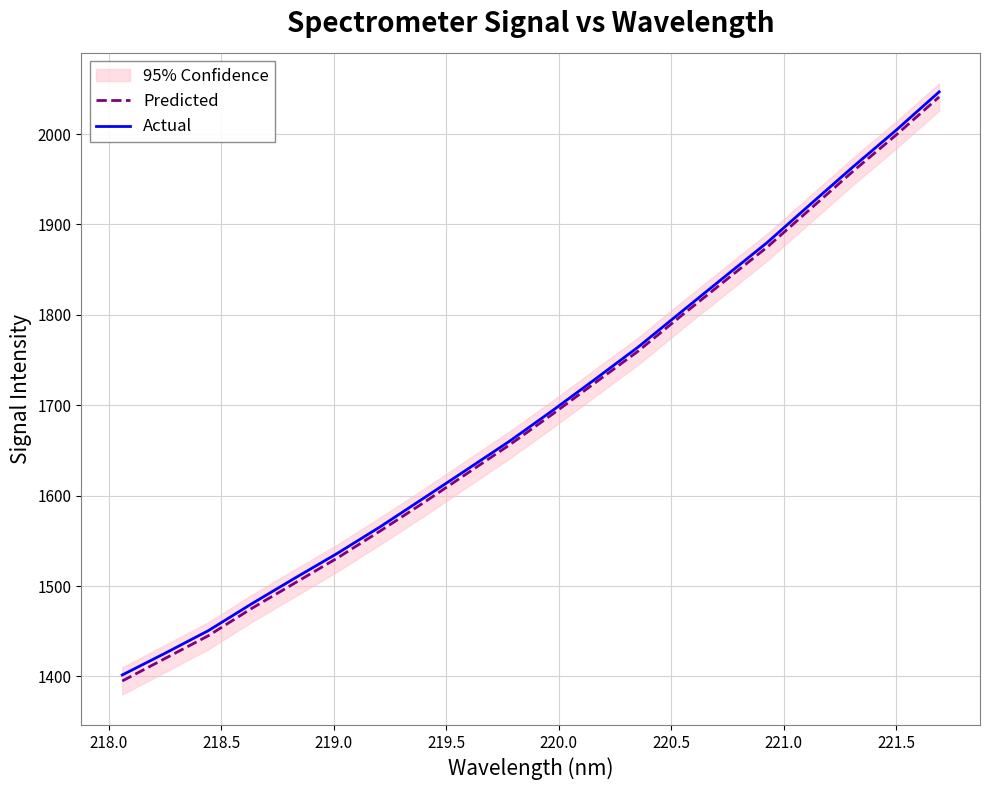

What is the highest value of the Actual series?

2046.6